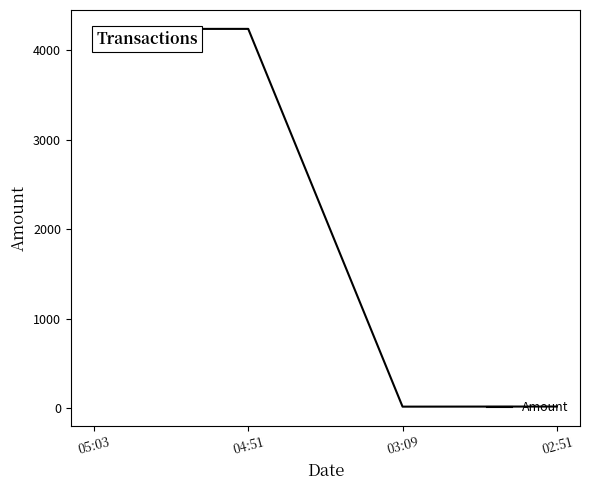

True or false: there are more than 1 points higher than both neighbors.

False